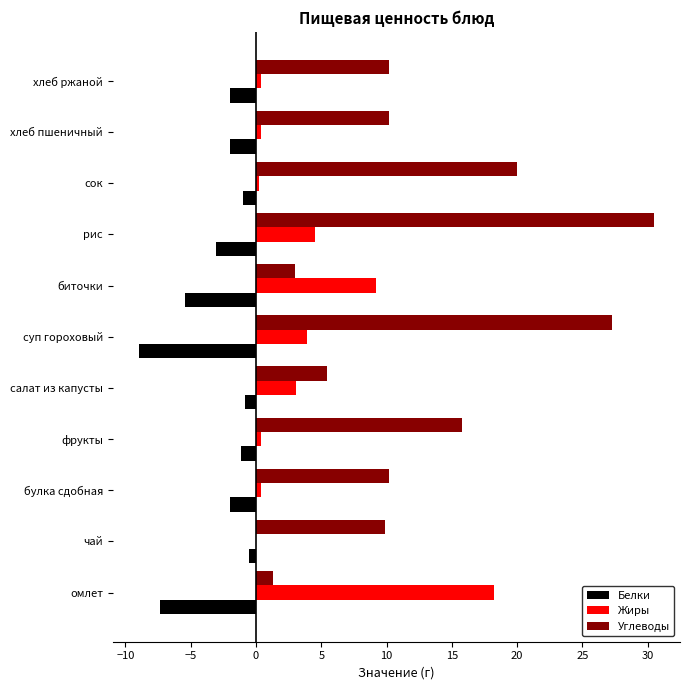

What is the sum of all Жиры values?

40.5